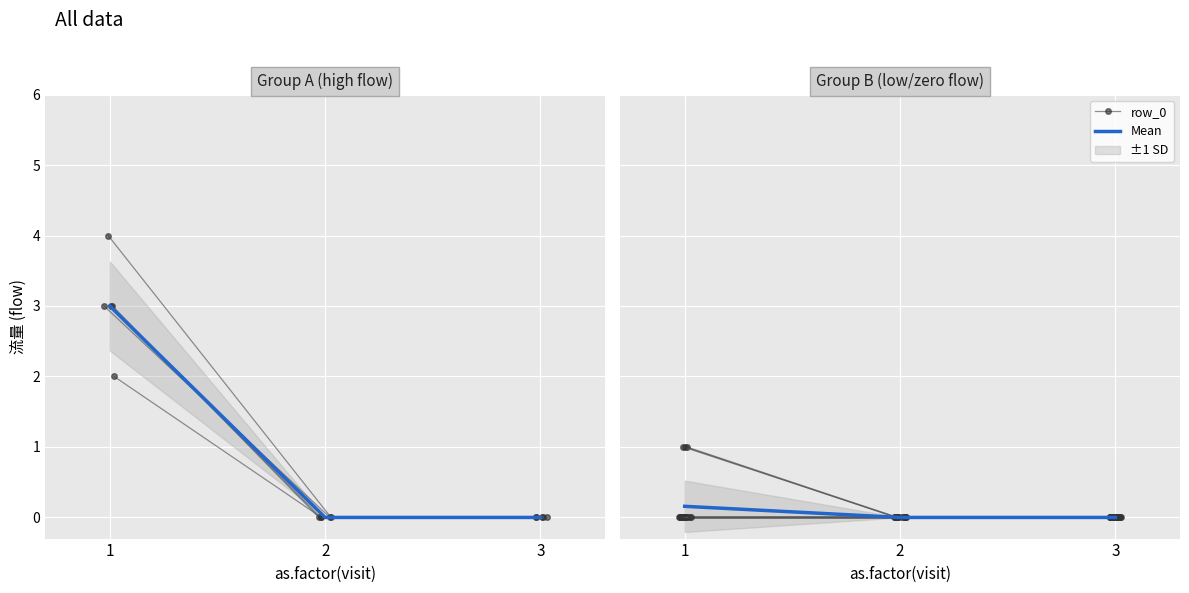

What is the value of the row_9 point at the 1st from the left?

4.0